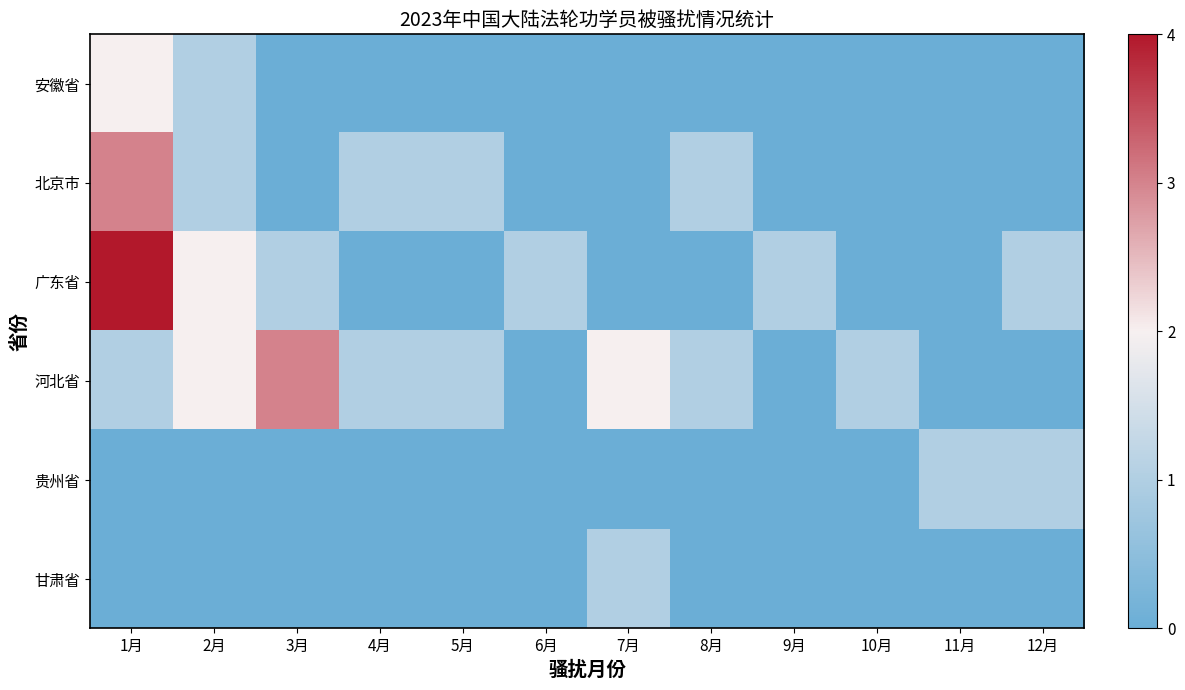

Reading left to right, extract all data points from this chart.

安徽省: 1月=2	2月=1	3月=0	4月=0	5月=0	6月=0	7月=0	8月=0	9月=0	10月=0	11月=0	12月=0
北京市: 1月=3	2月=1	3月=0	4月=1	5月=1	6月=0	7月=0	8月=1	9月=0	10月=0	11月=0	12月=0
广东省: 1月=4	2月=2	3月=1	4月=0	5月=0	6月=1	7月=0	8月=0	9月=1	10月=0	11月=0	12月=1
河北省: 1月=1	2月=2	3月=3	4月=1	5月=1	6月=0	7月=2	8月=1	9月=0	10月=1	11月=0	12月=0
贵州省: 1月=0	2月=0	3月=0	4月=0	5月=0	6月=0	7月=0	8月=0	9月=0	10月=0	11月=1	12月=1
甘肃省: 1月=0	2月=0	3月=0	4月=0	5月=0	6月=0	7月=1	8月=0	9月=0	10月=0	11月=0	12月=0